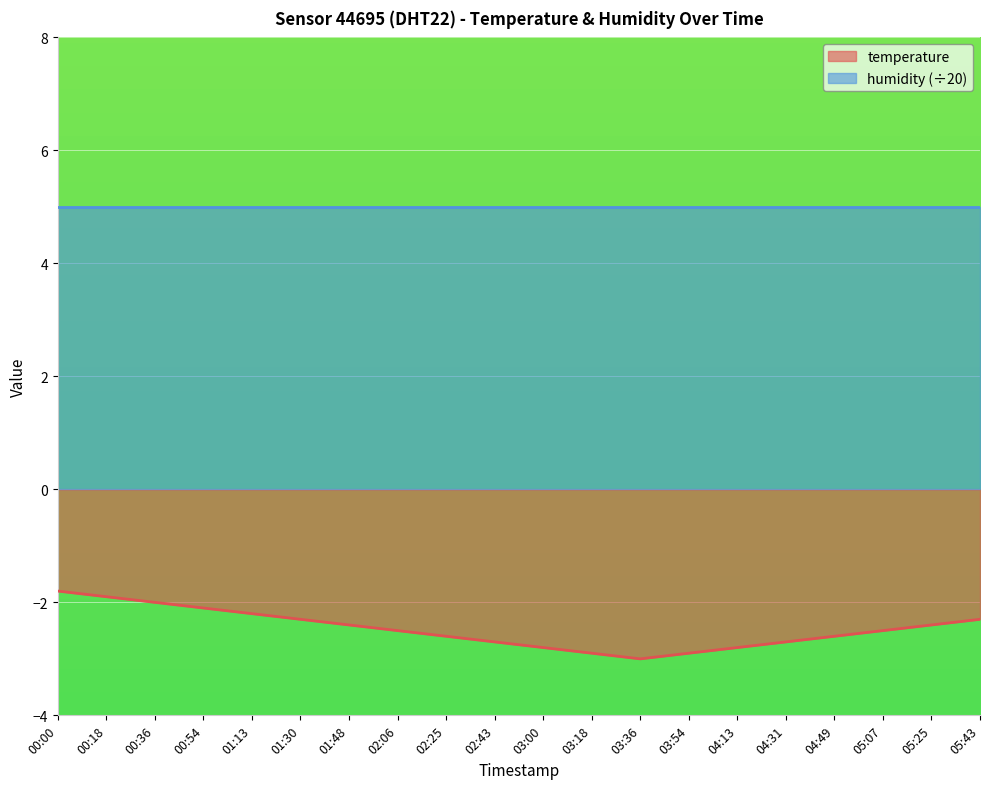

Count the number of data series in this chart.

2